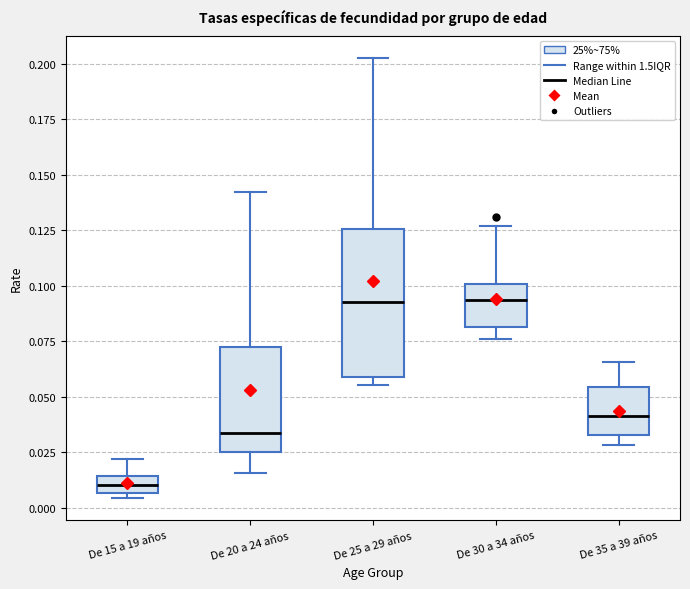

Reading left to right, transcribe this box plot: for each box, give where its median line is, the range the box spans, and where its two whiskers end, as read against the y-axis. The values are not printed on the chart, so give them approximately, as read against the axis.

De 15 a 19 años: median 0.010, box 0.005 to 0.015, whiskers 0.005 (just below the box's lower edge) to 0.020
De 20 a 24 años: median 0.035, box 0.025 to 0.075, whiskers 0.015 to 0.140
De 25 a 29 años: median 0.095, box 0.060 to 0.125, whiskers 0.055 to 0.205
De 30 a 34 años: median 0.095, box 0.080 to 0.100, whiskers 0.075 to 0.125
De 35 a 39 años: median 0.040, box 0.035 to 0.055, whiskers 0.030 to 0.065